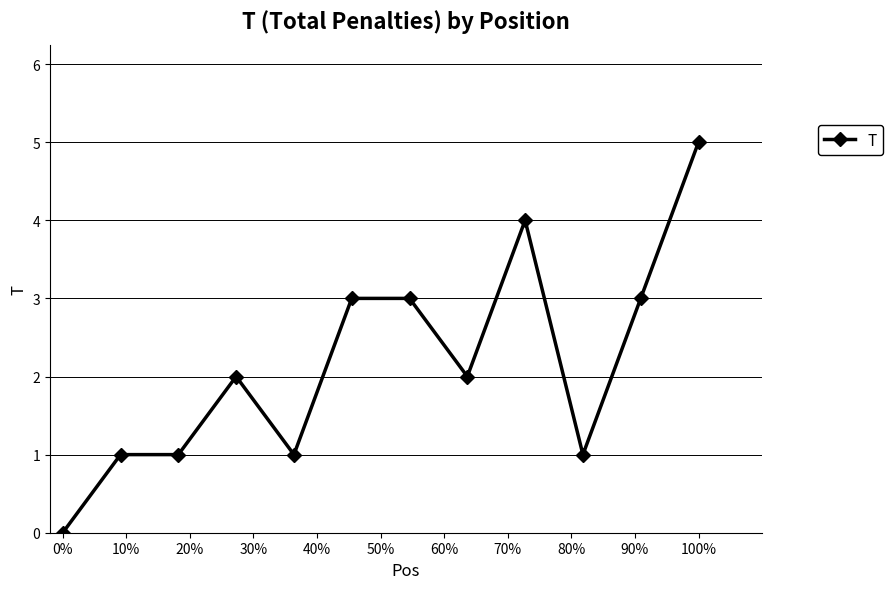

What is the sum of all values?

26